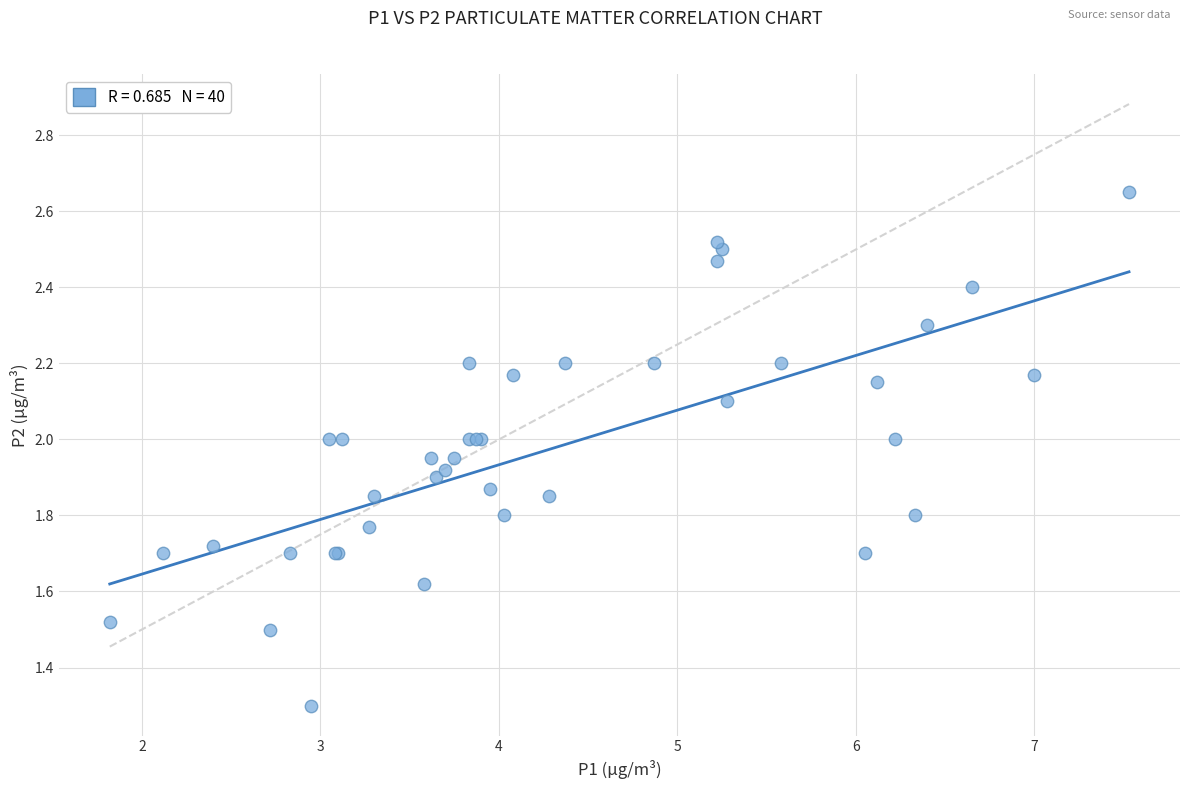

What Y value in the scatter plot is closest to 1?

1.3